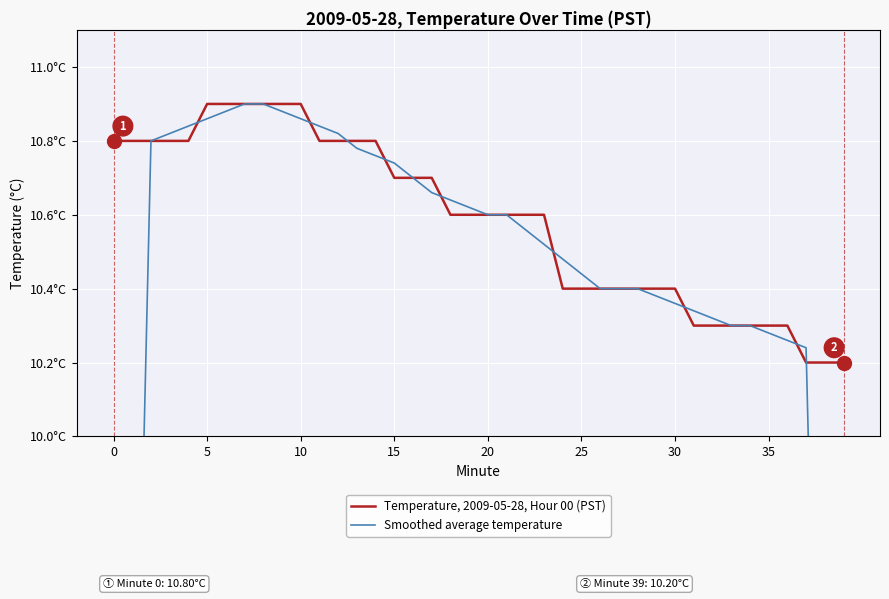

Which series ends up on top after the final intersection of Smoothed average temperature and Temperature, 2009-05-28, Hour 00 (PST)?

Temperature, 2009-05-28, Hour 00 (PST)